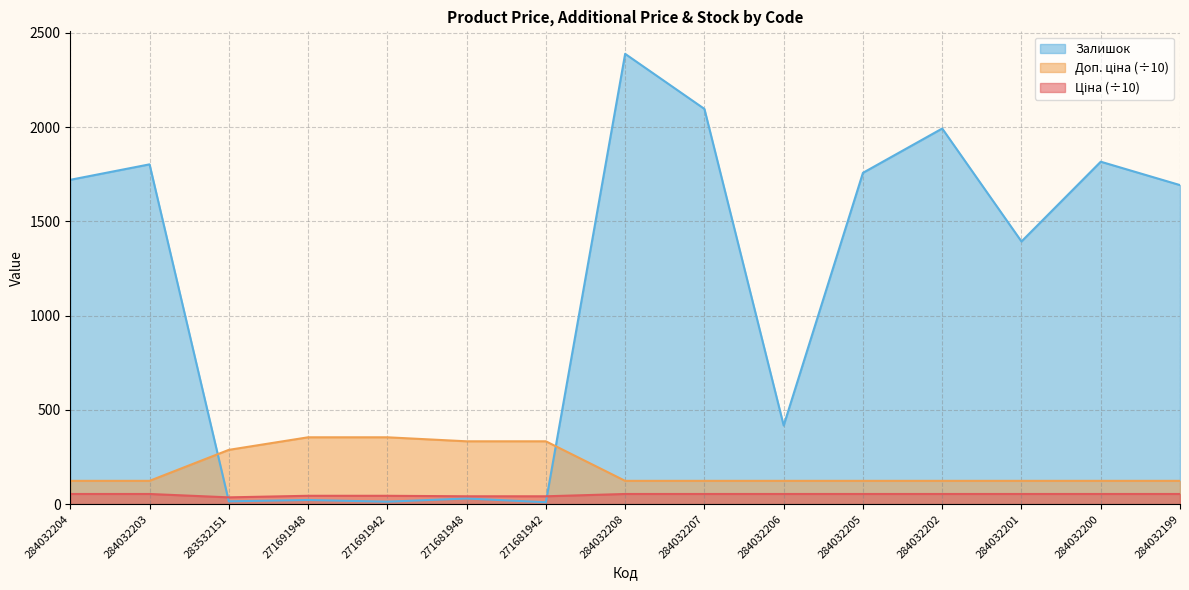

At 284032204, list the series in order from smallest to largest.

Ціна, Доп. ціна, Залишок